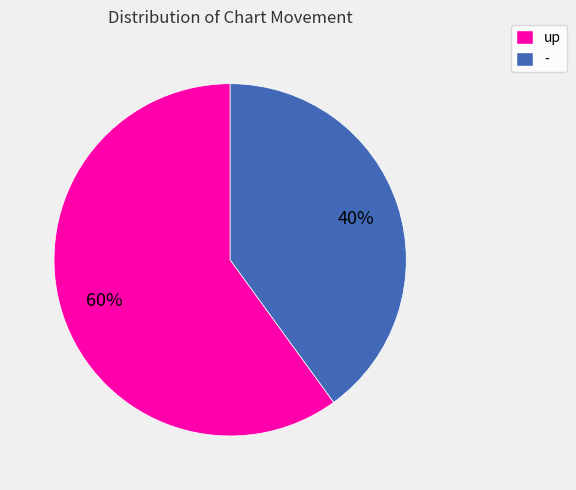

Is the sum of up and - greater than half?

Yes